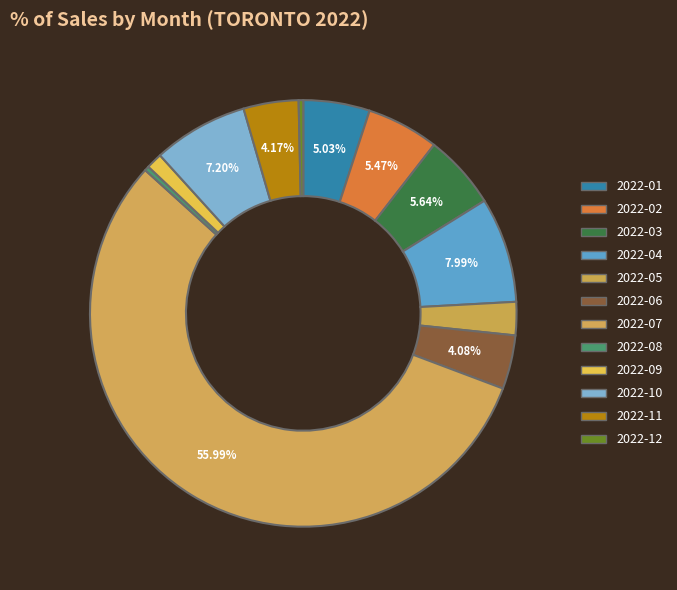

Between 2022-05 and 2022-04, which is larger?

2022-04